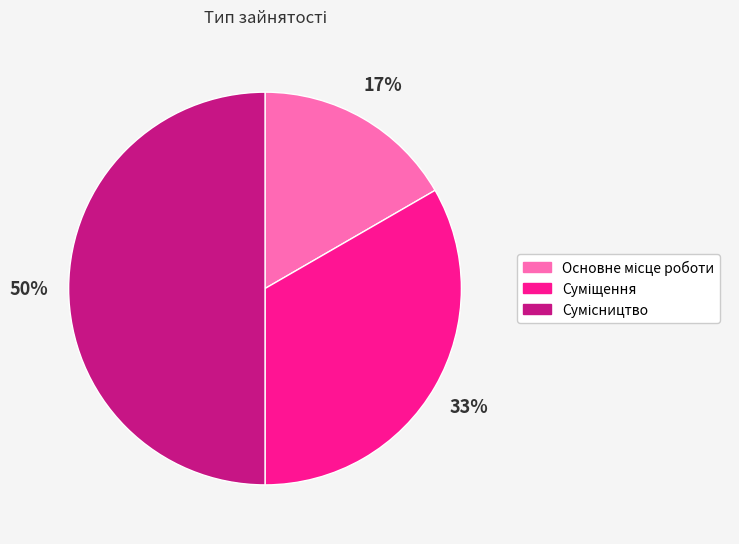

To the nearest percent, what is the difference between the largest and smallest slice percentages?

33%